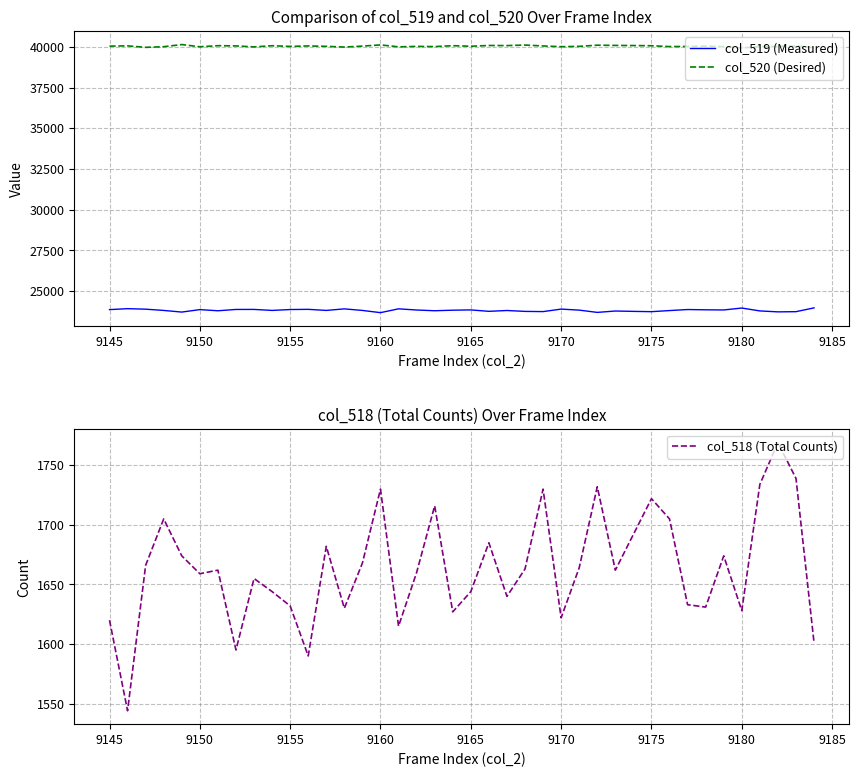

Rank the series by their average value, from lowest to highest.

col_518 (Total Counts), col_519 (Measured), col_520 (Desired)